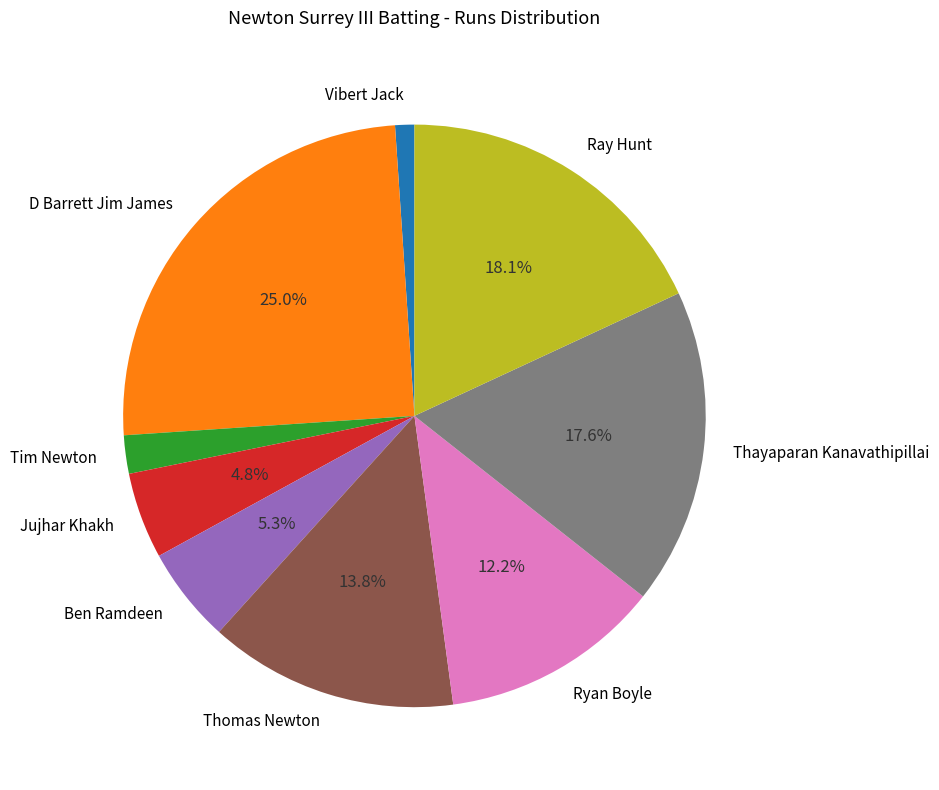

Which category has the smallest portion of the pie?

Vibert Jack